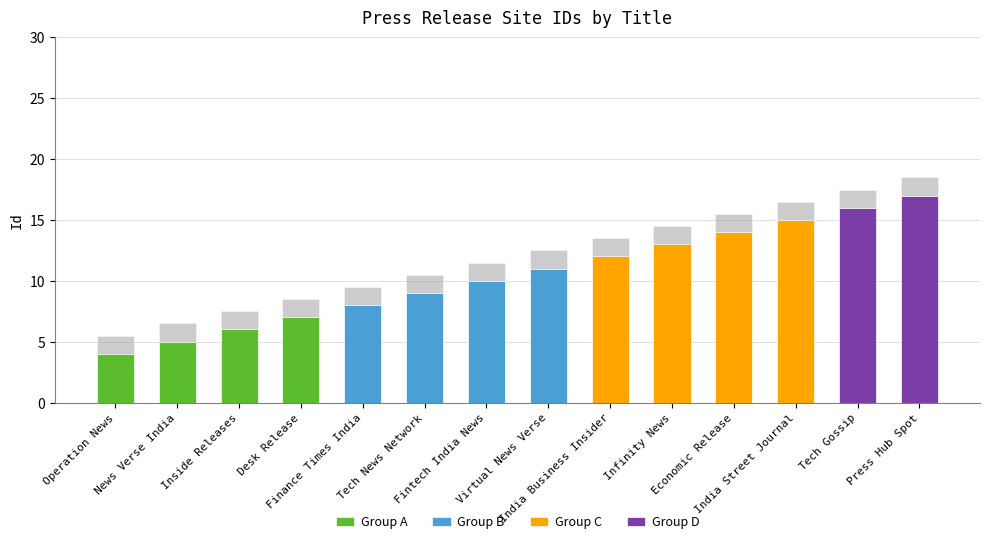

Which label corresponds to the smallest value in the chart?

Operation News